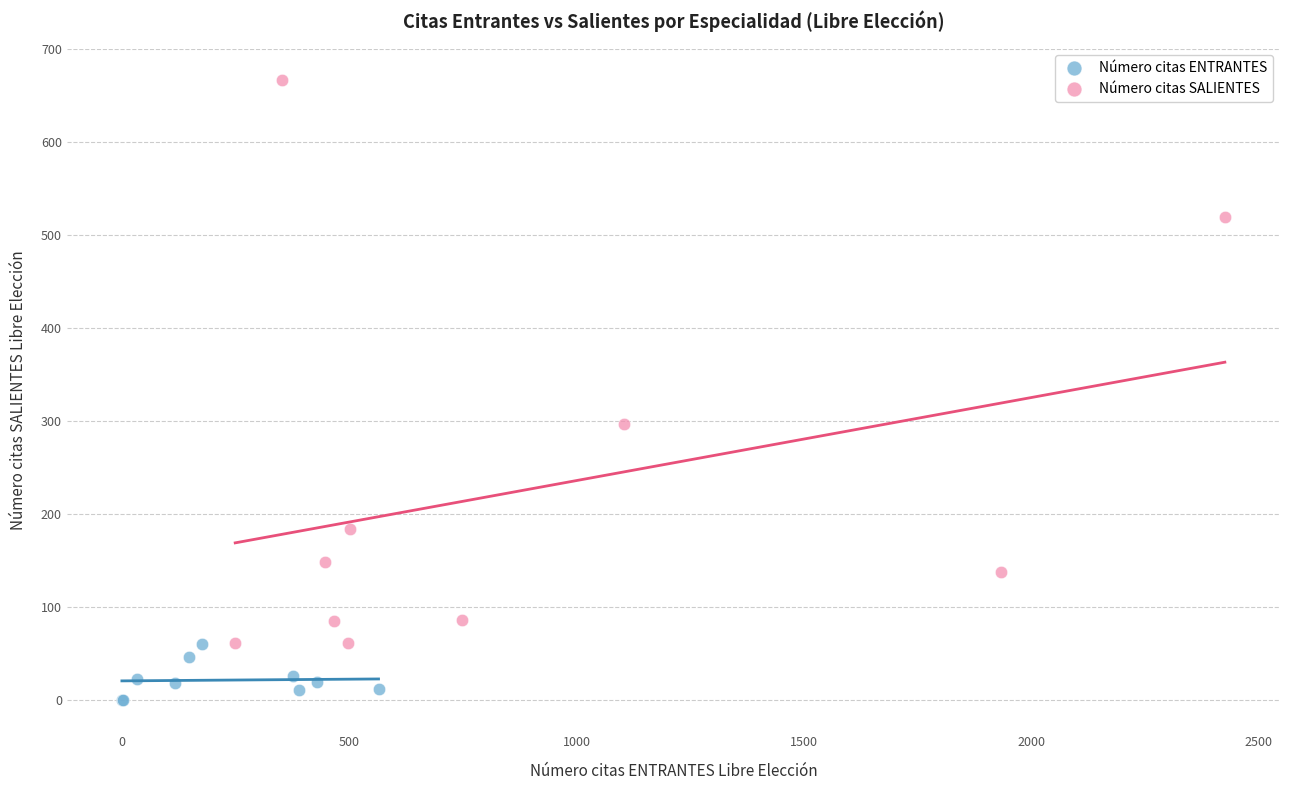

Which series reaches the minimum Y coordinate?

Número citas ENTRANTES